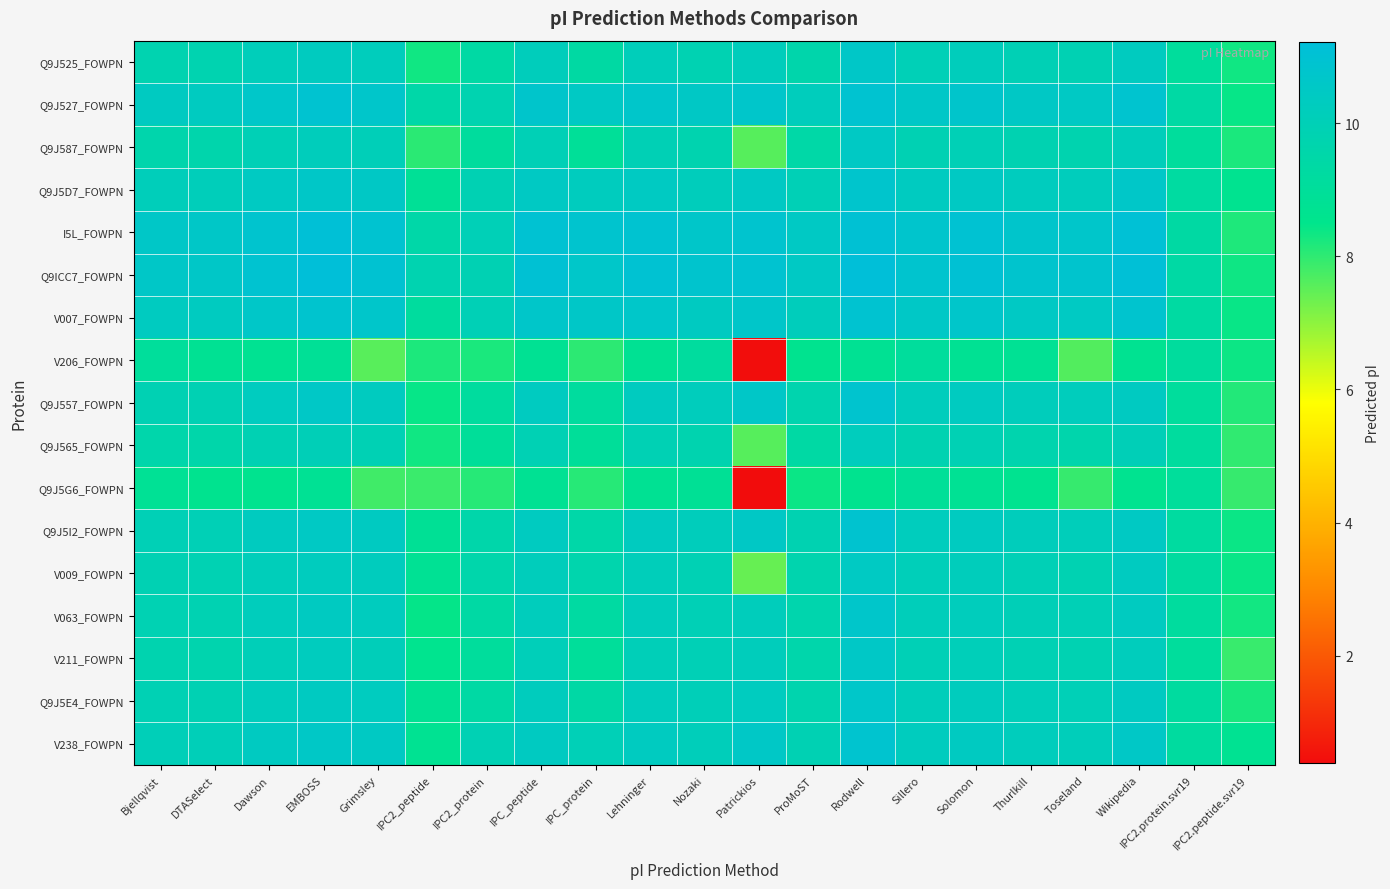

What is the total value across all series at Dawson?

172.4